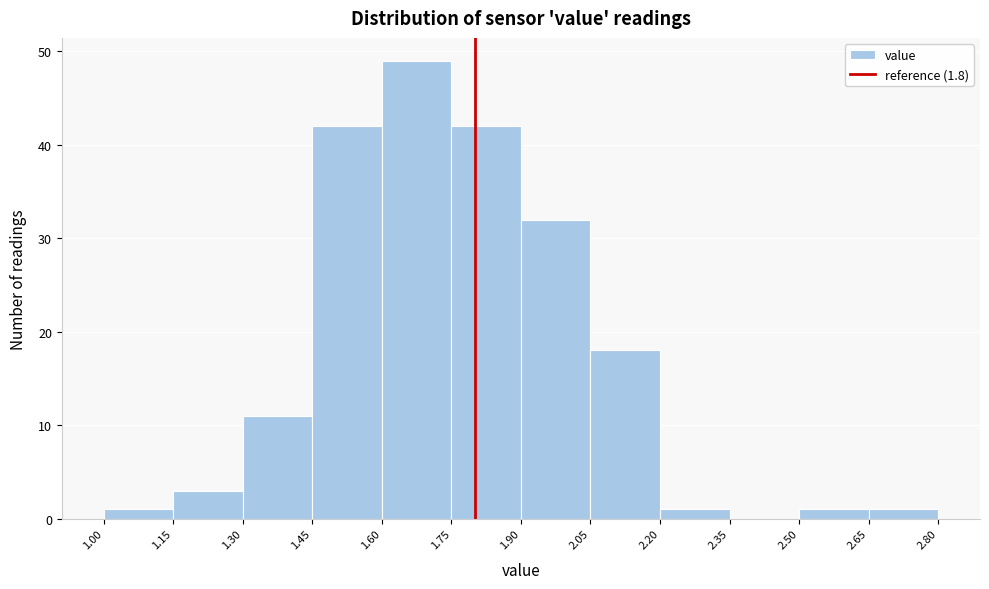

Reading left to right, list every bar in this chart as the range it spans on the x-axis followed by its height. The values are not printed on the chart, so give them approximately, as read against the axis.

1.00 to 1.15: 1
1.15 to 1.30: 3
1.30 to 1.45: 11
1.45 to 1.60: 42
1.60 to 1.75: 49
1.75 to 1.90: 42
1.90 to 2.05: 32
2.05 to 2.20: 18
2.20 to 2.35: 1
2.35 to 2.50: 0
2.50 to 2.65: 1
2.65 to 2.80: 1